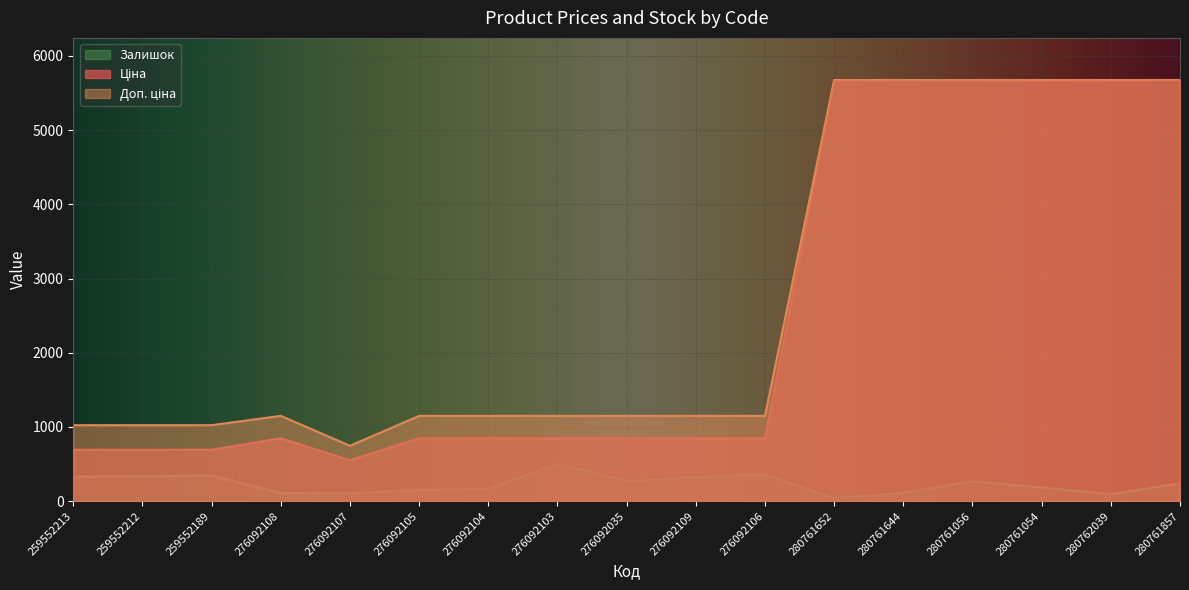

True or false: Ціна has a value of 1395.4 at 280762039.

False